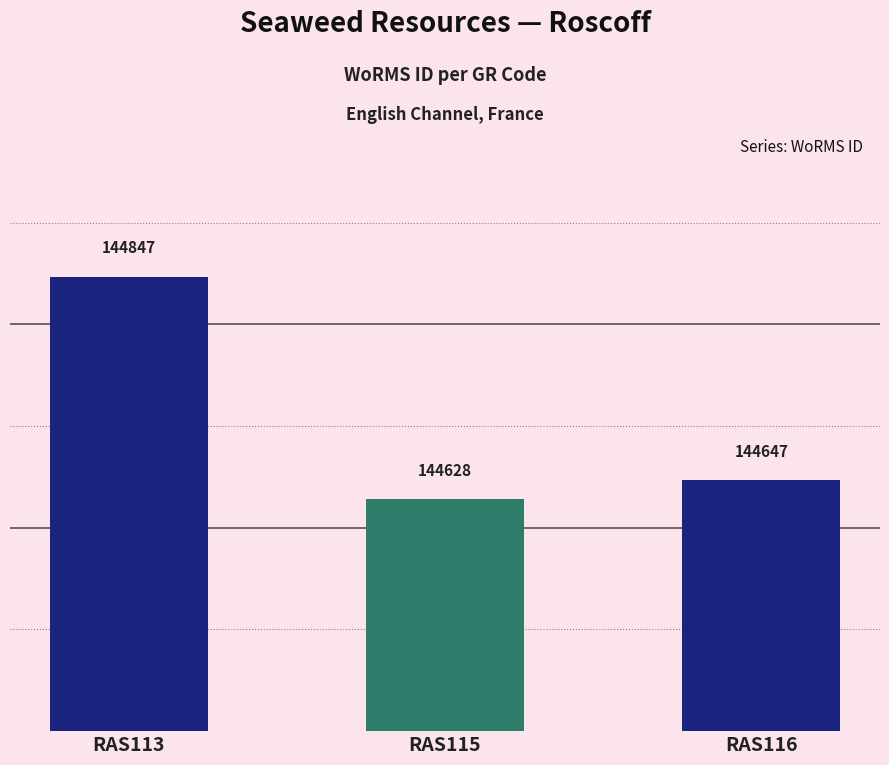

Reading left to right, what are all the values shown in this chart?

RAS113=144847	RAS115=144628	RAS116=144647